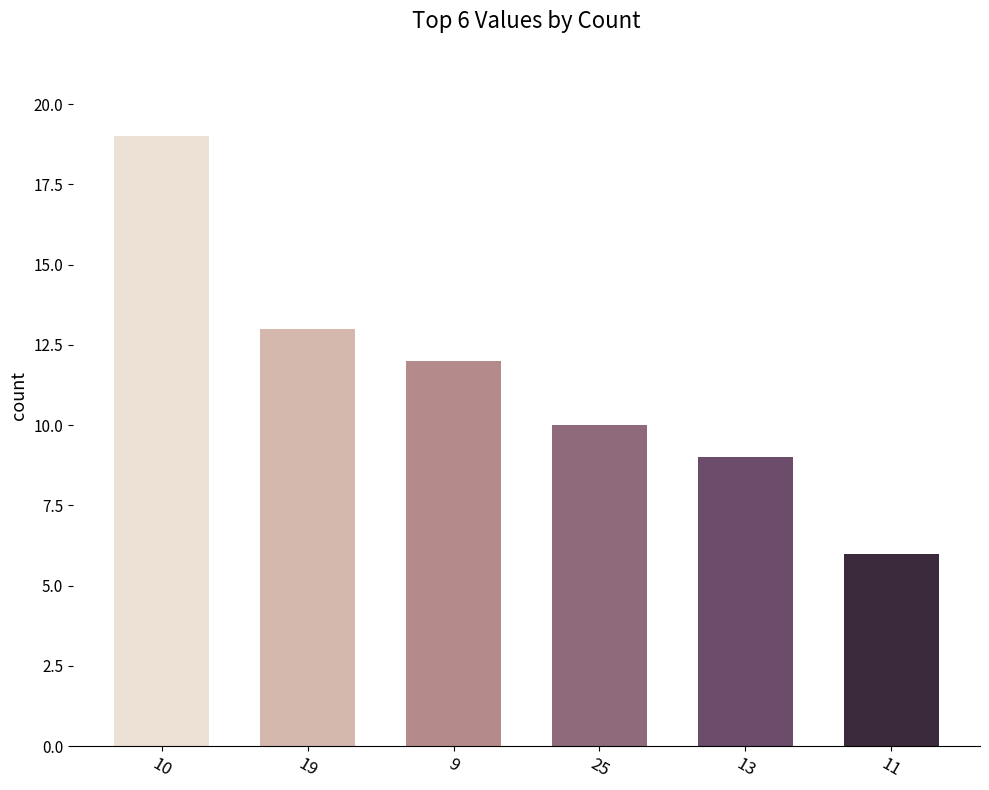

Count the number of categories in the chart.

6